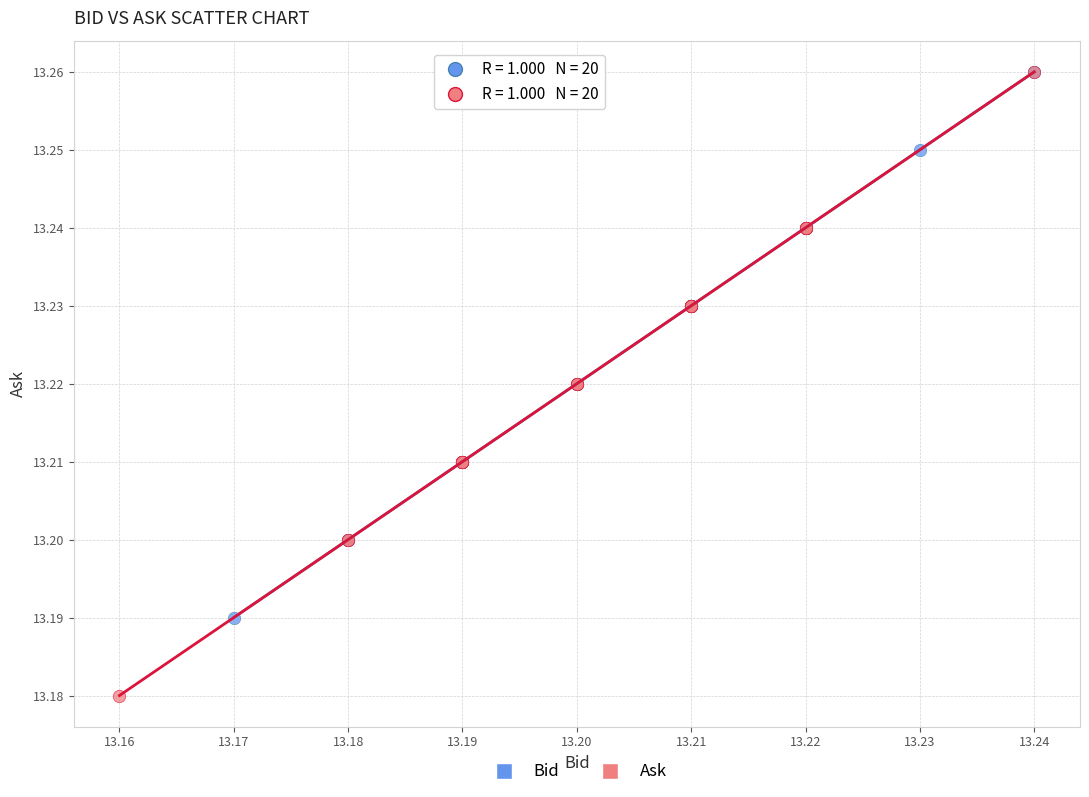

Which series reaches the minimum Y coordinate?

Ask